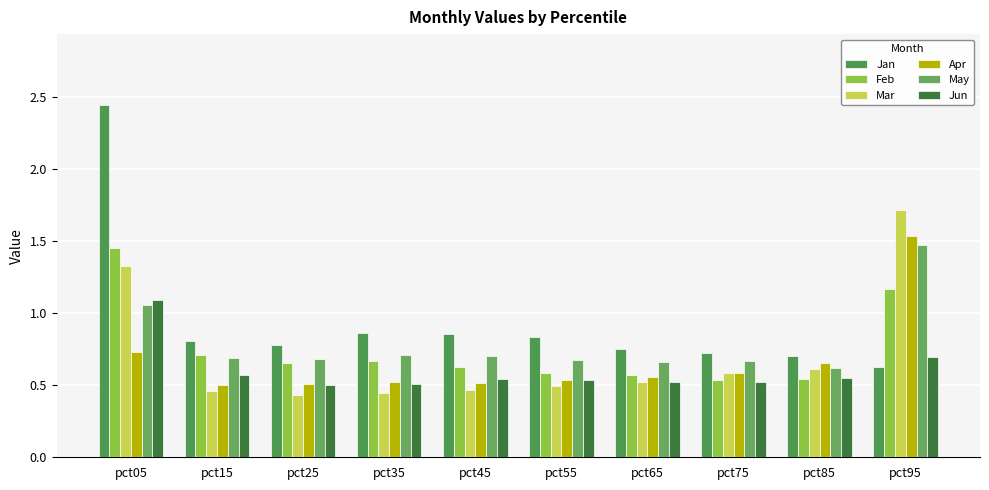

At which category is the sum across all series the highest?

pct05